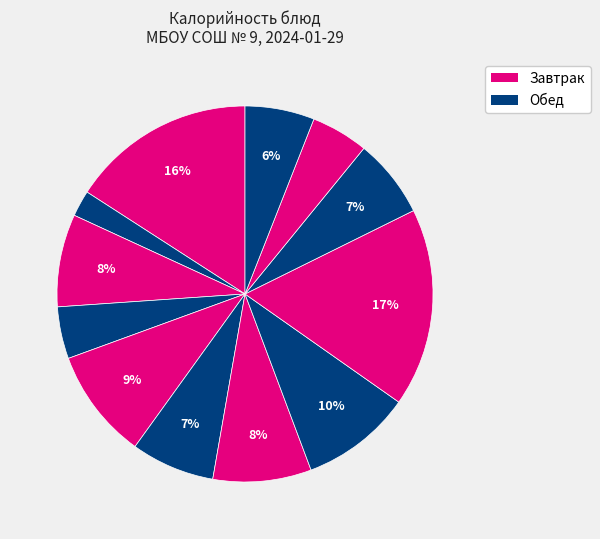

Count the number of slices in the pie.

12